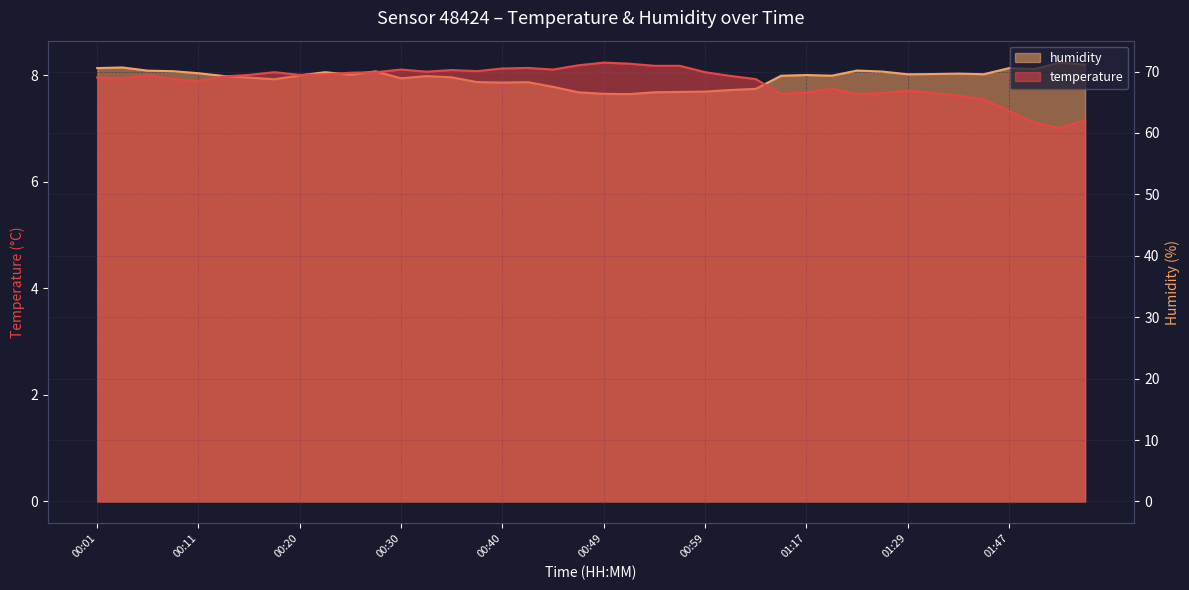

True or false: temperature and humidity cross at least once.

False